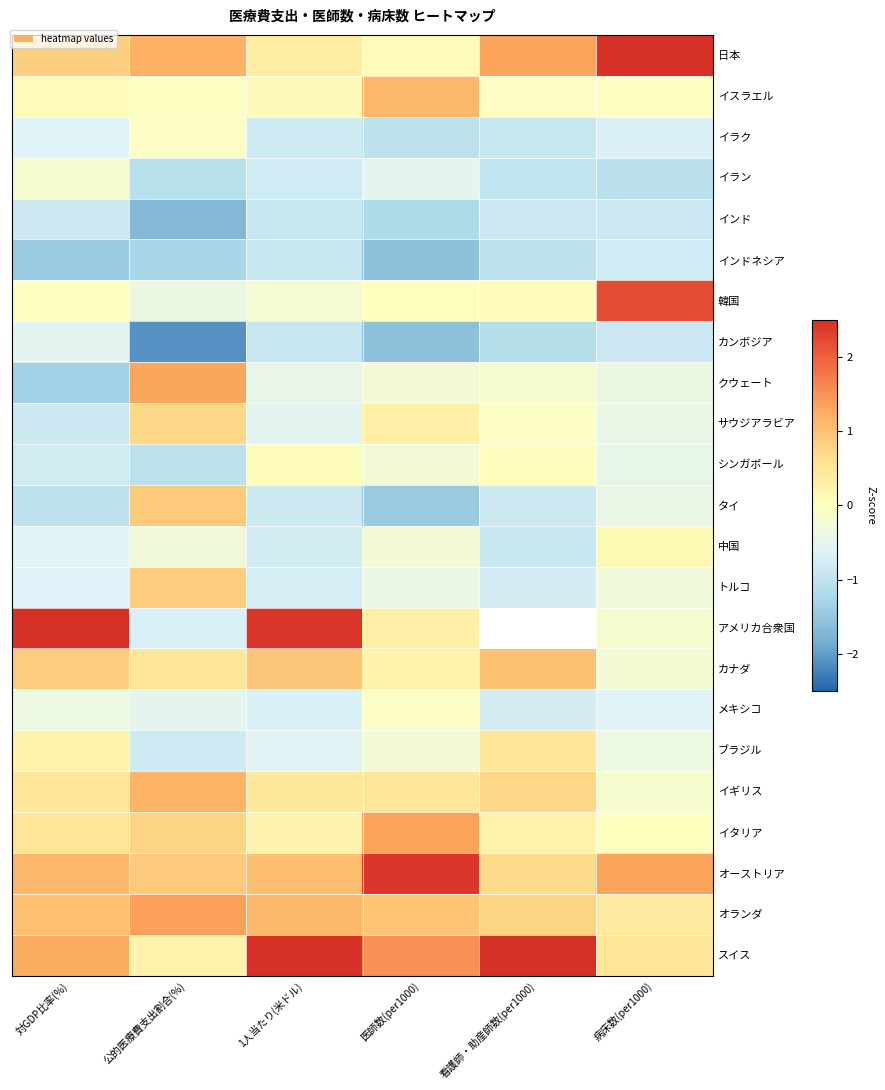

How many values in トルコ are above zero?

1